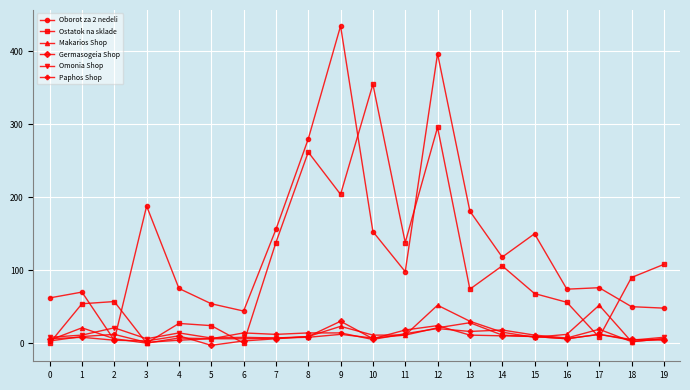

Where is the first local maximum for Omonia Shop?

2